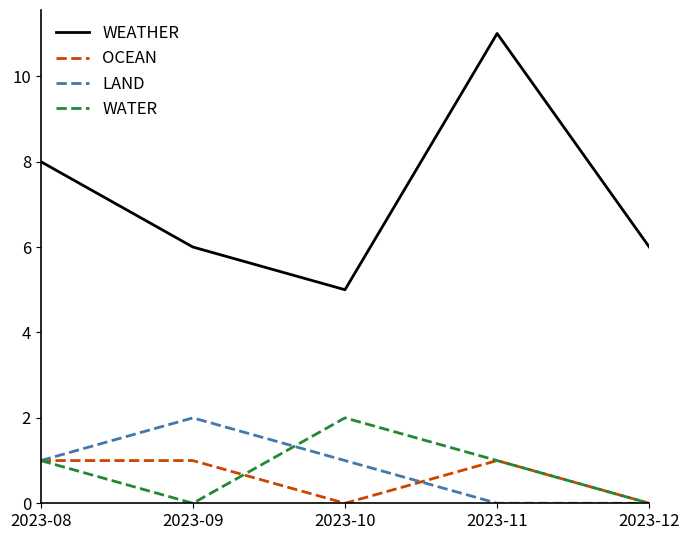

Which series has the largest range (max minus min)?

WEATHER